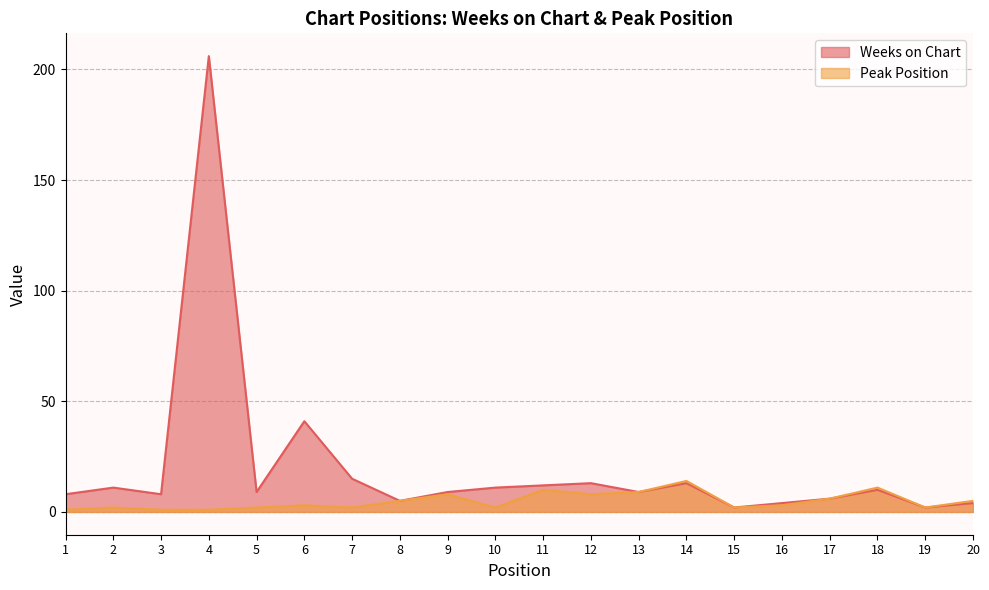

List the series in order of their peak value, highest first.

Weeks on Chart, Peak Position